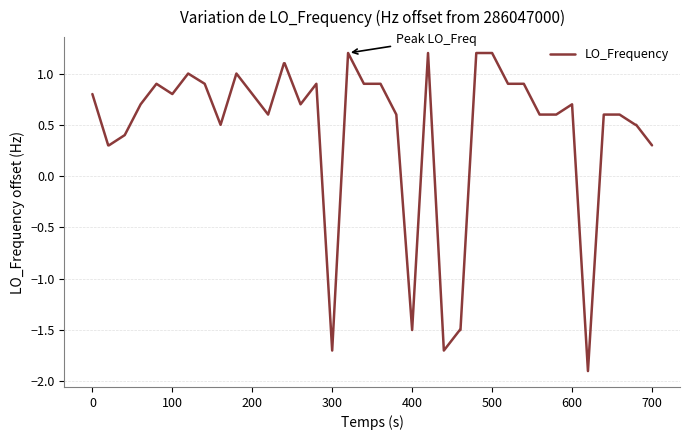

What is the smallest value displayed?

-1.9